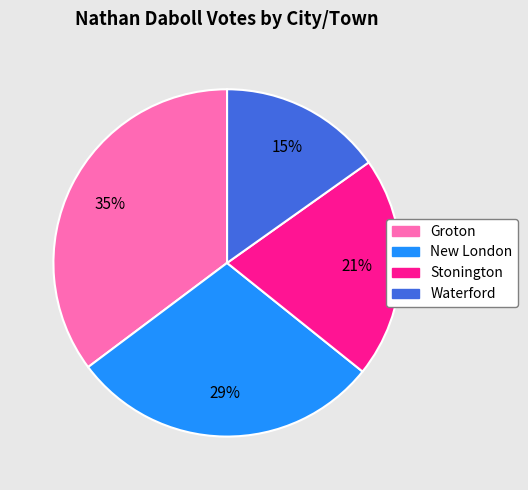

What is the ratio of the value at Stonington to the value at New London?

0.7